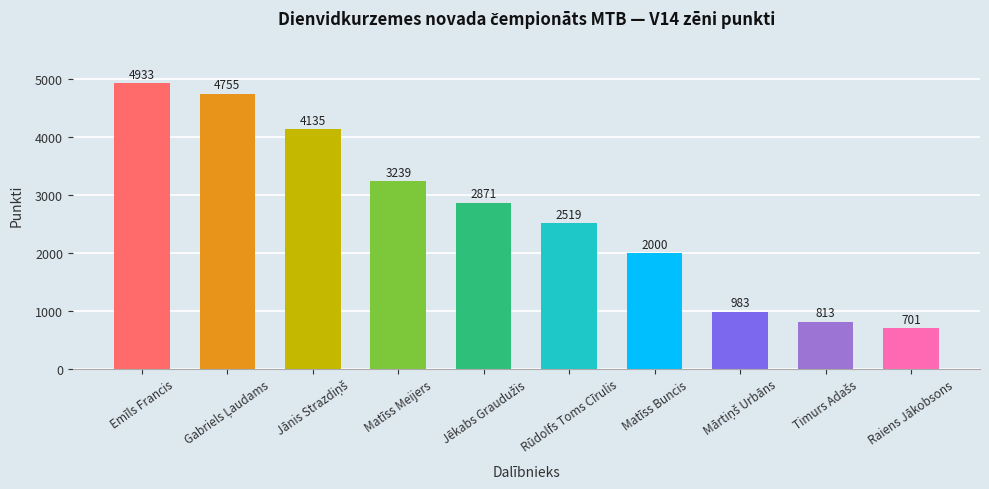

Is it true that the value at Matīss Buncis is 3413.9?

False